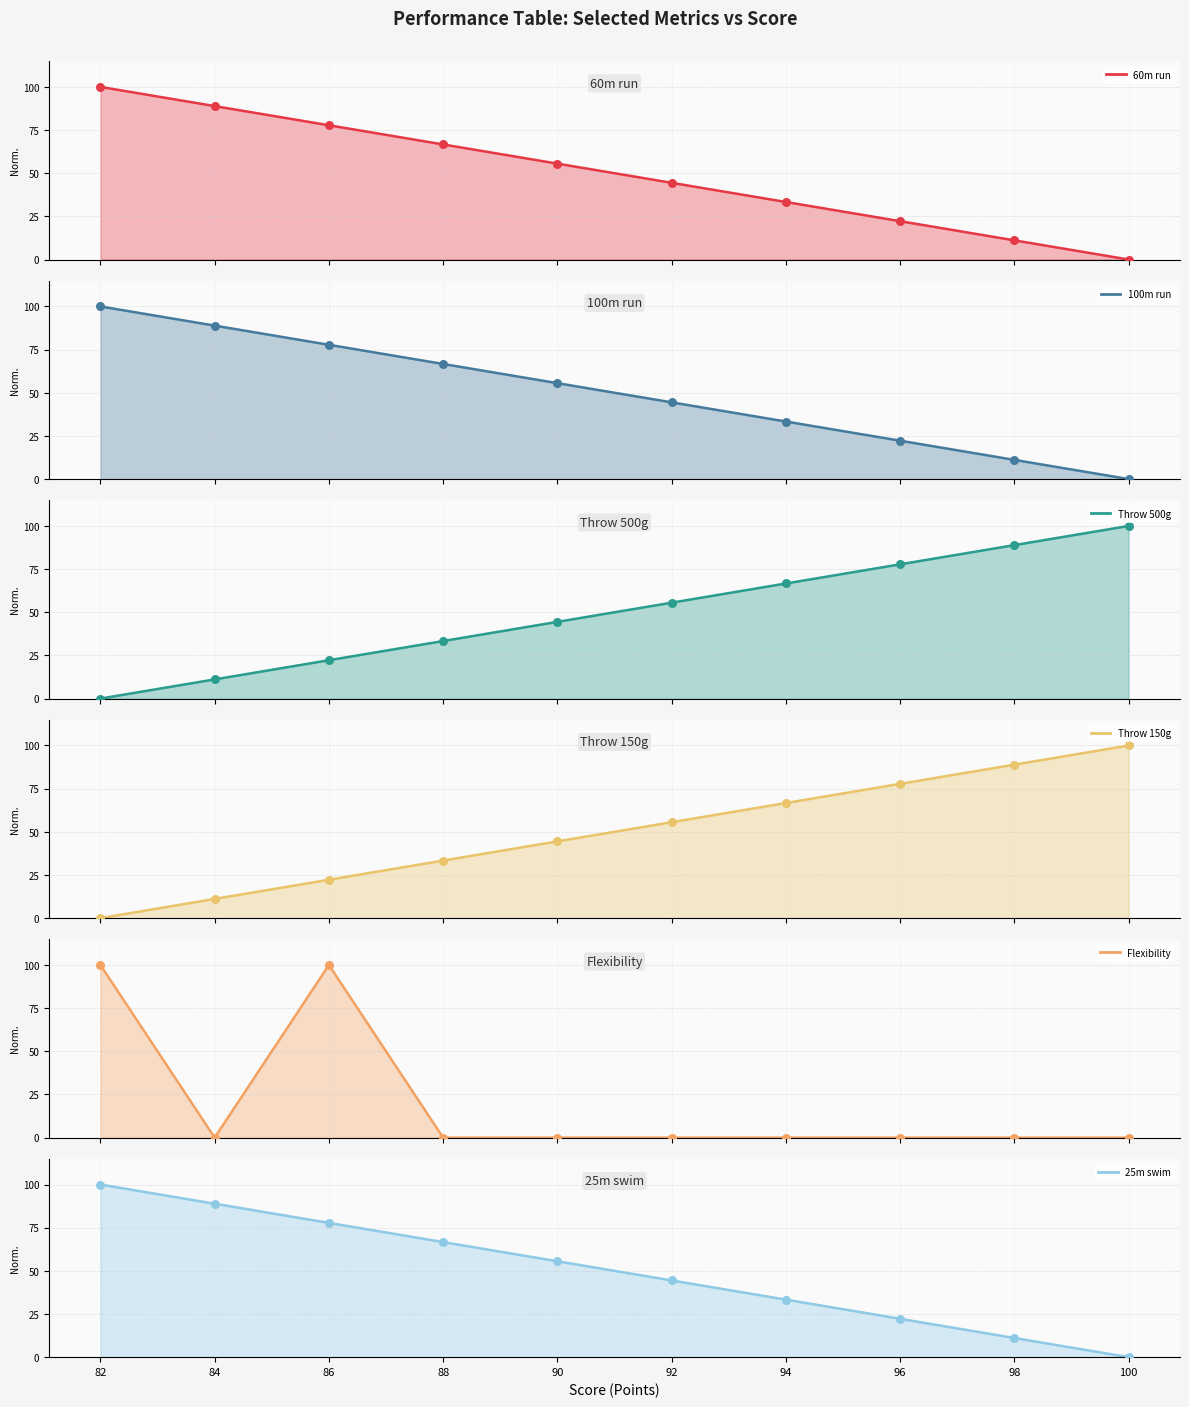

At which category is the sum across all series the highest?

82